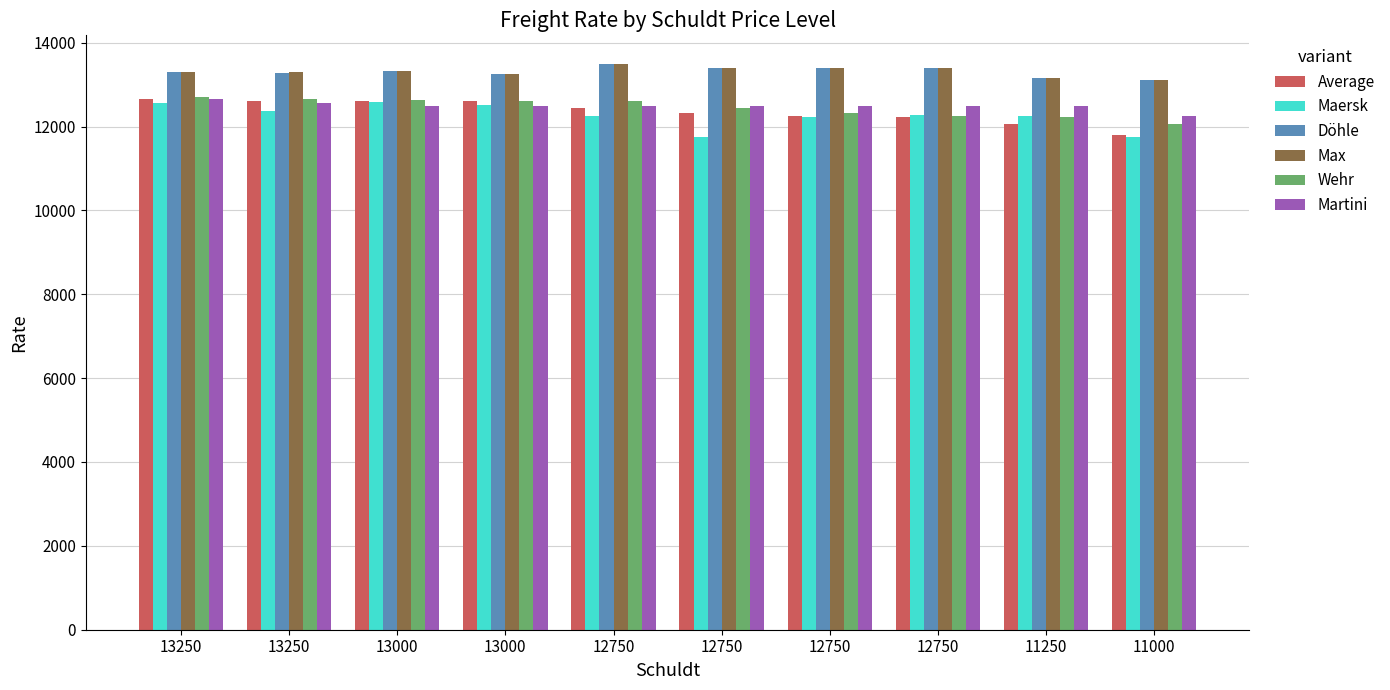

What are all the series names shown in the legend?

Average, Maersk, Döhle, Max, Wehr, Martini